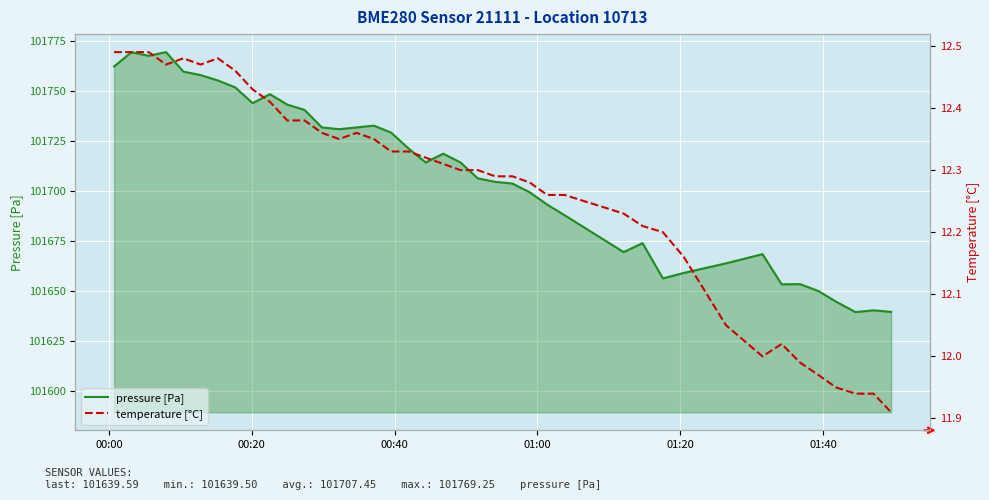

What is the lowest value of the pressure [Pa] series?

101639.5